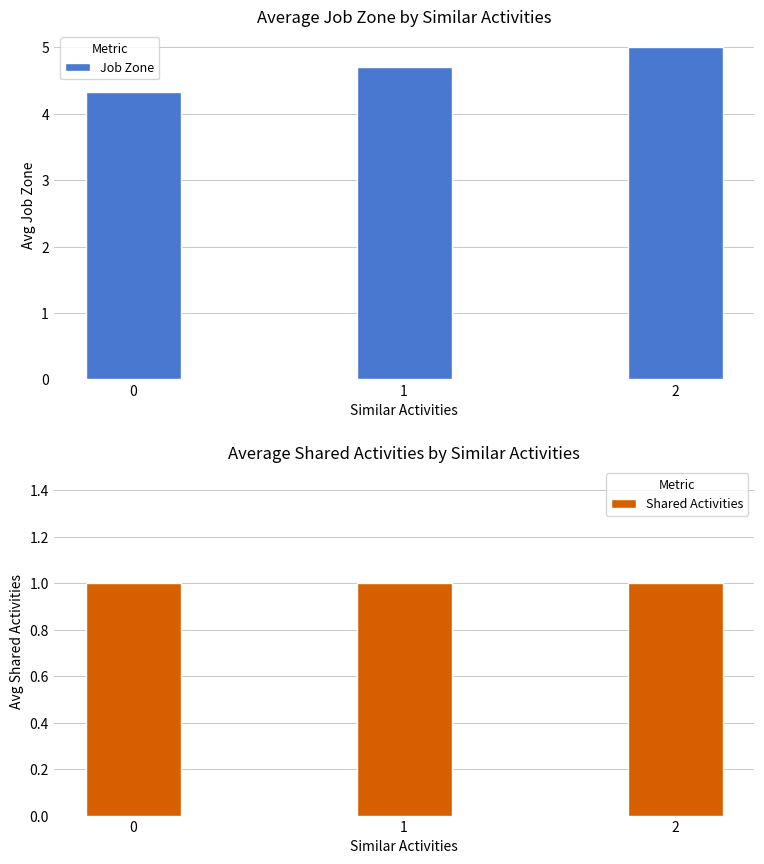

The Job Zone series shows 2.8 at 0. True or false?

False